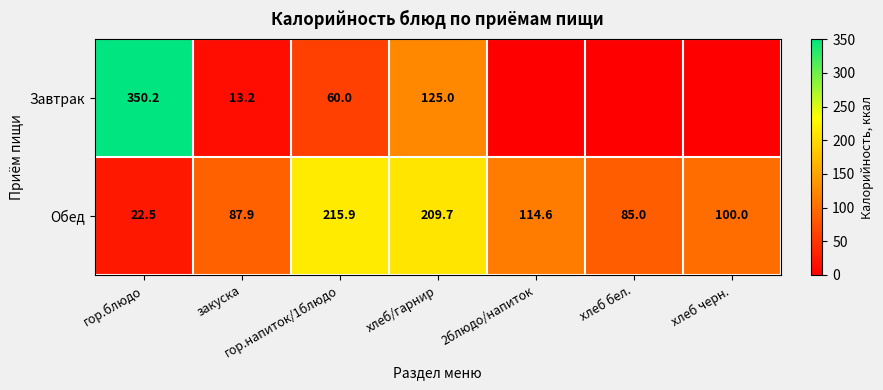

Rank the categories by Обед value from lowest to highest.

гор.блюдо, хлеб бел., закуска, хлеб черн., 2блюдо/напиток, хлеб/гарнир, гор.напиток/1блюдо